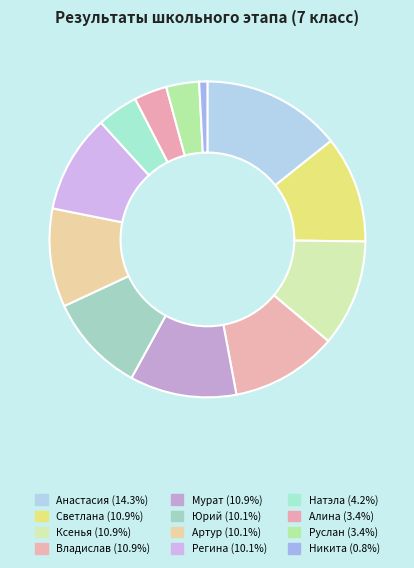

How many slices are in this pie chart?

12